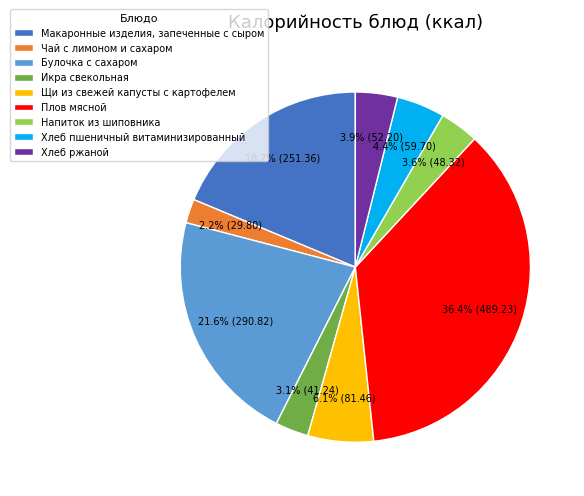

To the nearest percent, what is the average slice percentage?

11%